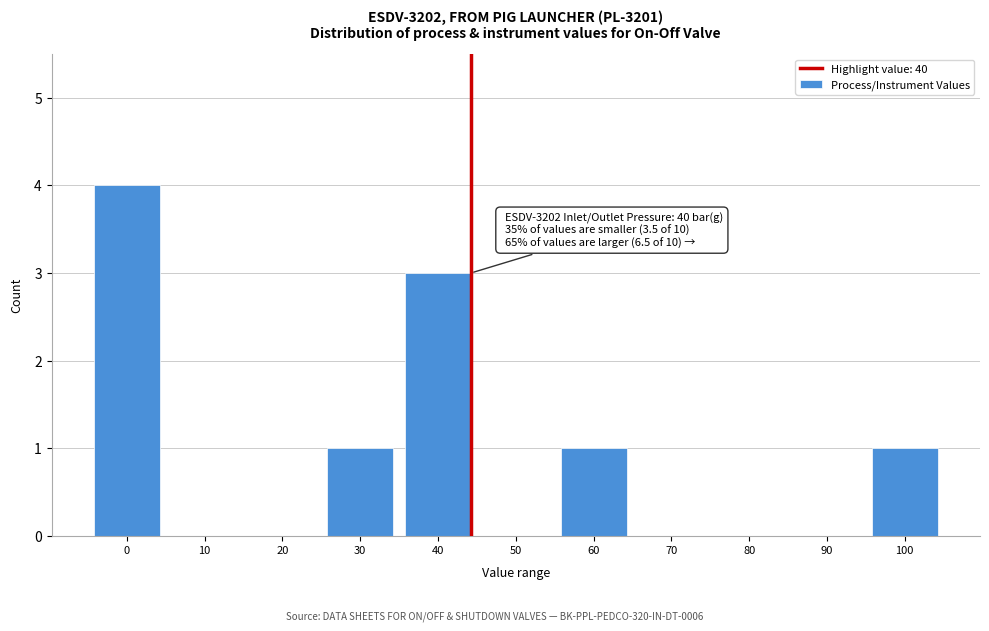

Reading left to right, extract all data points from this chart.

0=4	10=0	20=0	30=1	40=3	50=0	60=1	70=0	80=0	90=0	100=1